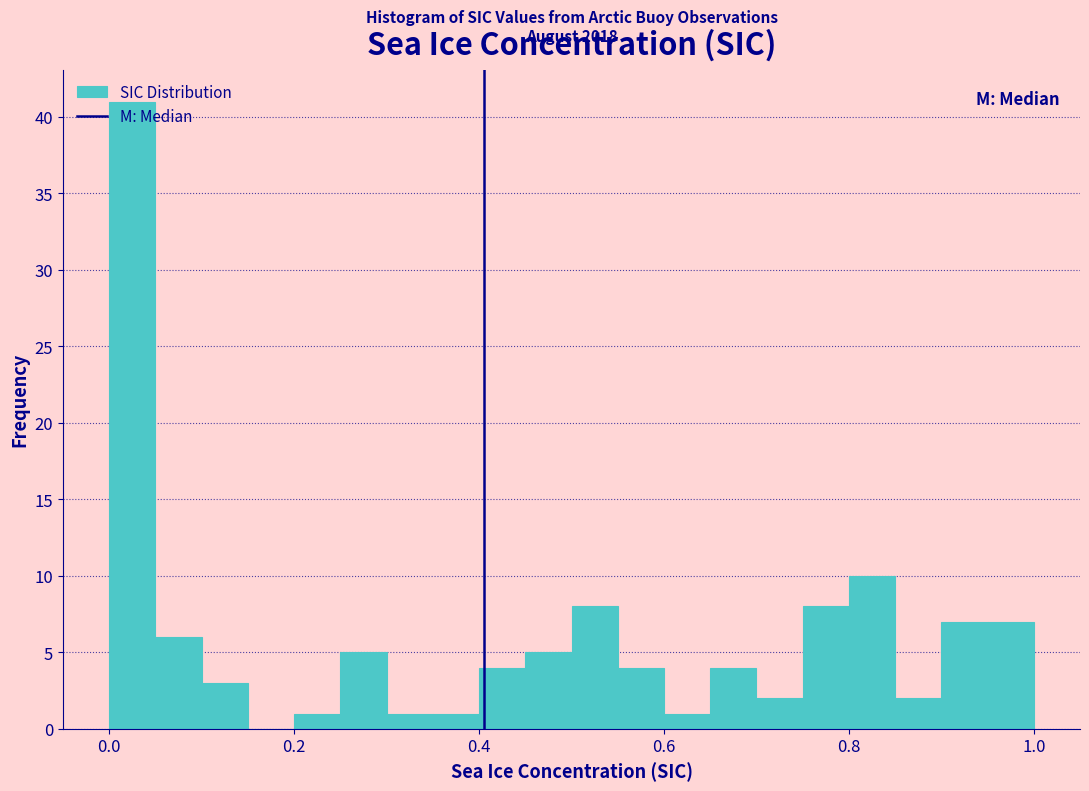

Around what value on the x-axis is the tallest bar? Give the approximate position of its centre, as read against the axis.

0.02